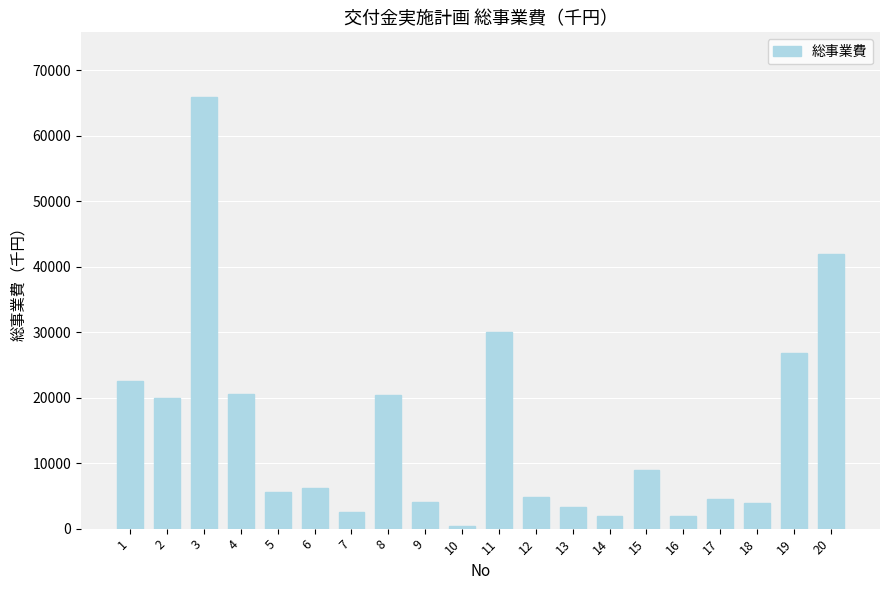

What is the sum of all values?

296478